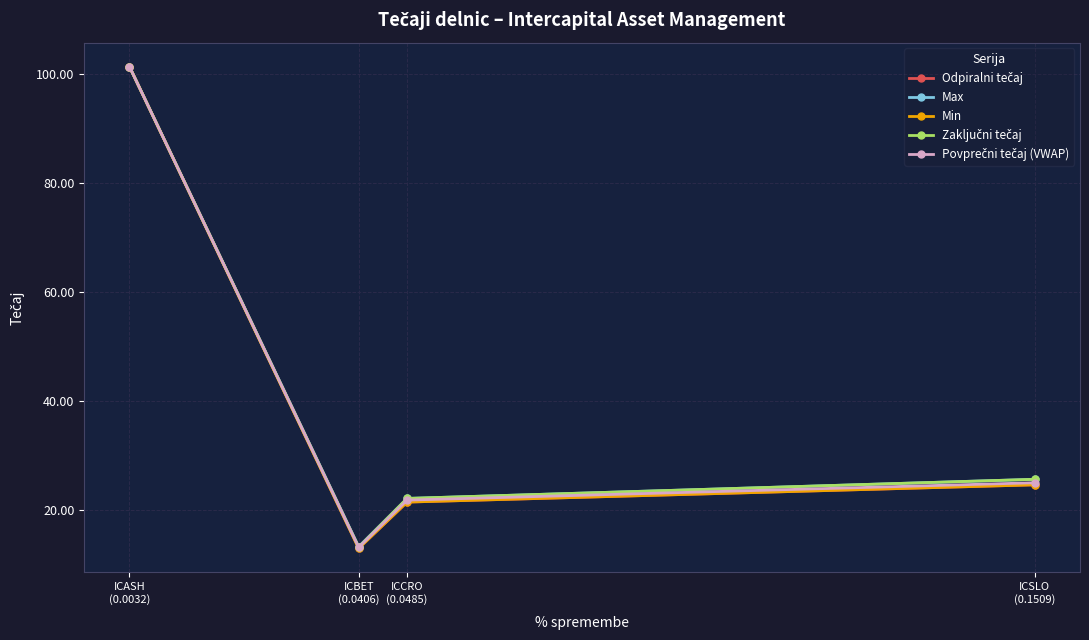

Does the chart have visible grid lines?

Yes